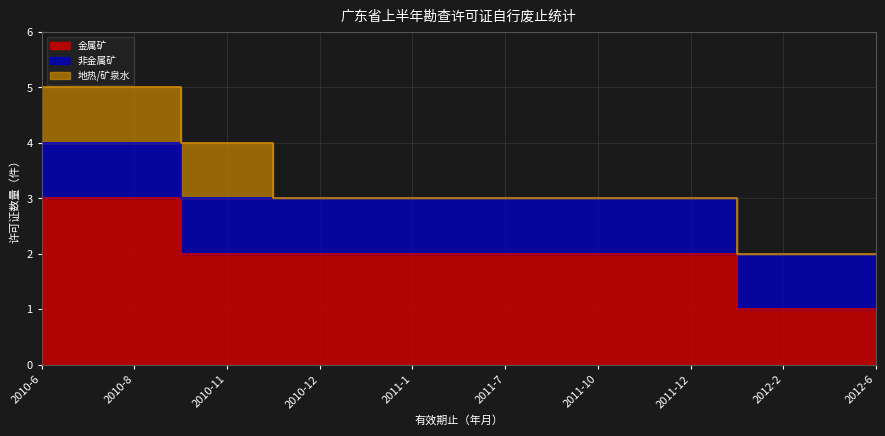

At which label does 金属矿 reach its minimum?

2012-2